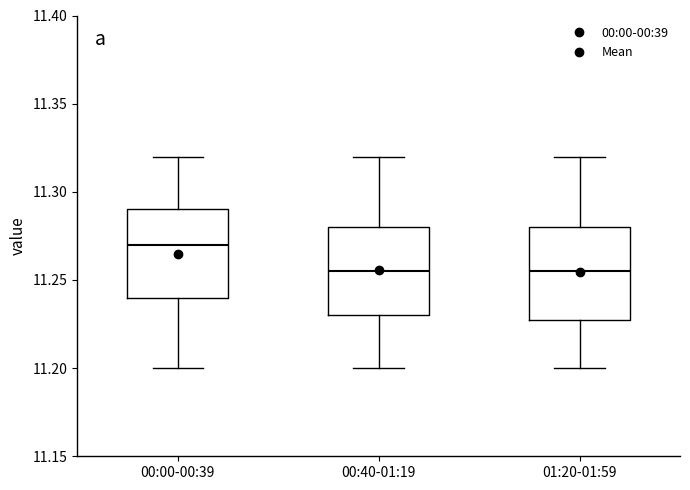

Where does the upper whisker of the box for 00:00-00:39 end on the y-axis? The values are not printed on the chart, so give them approximately, as read against the axis.

11.320